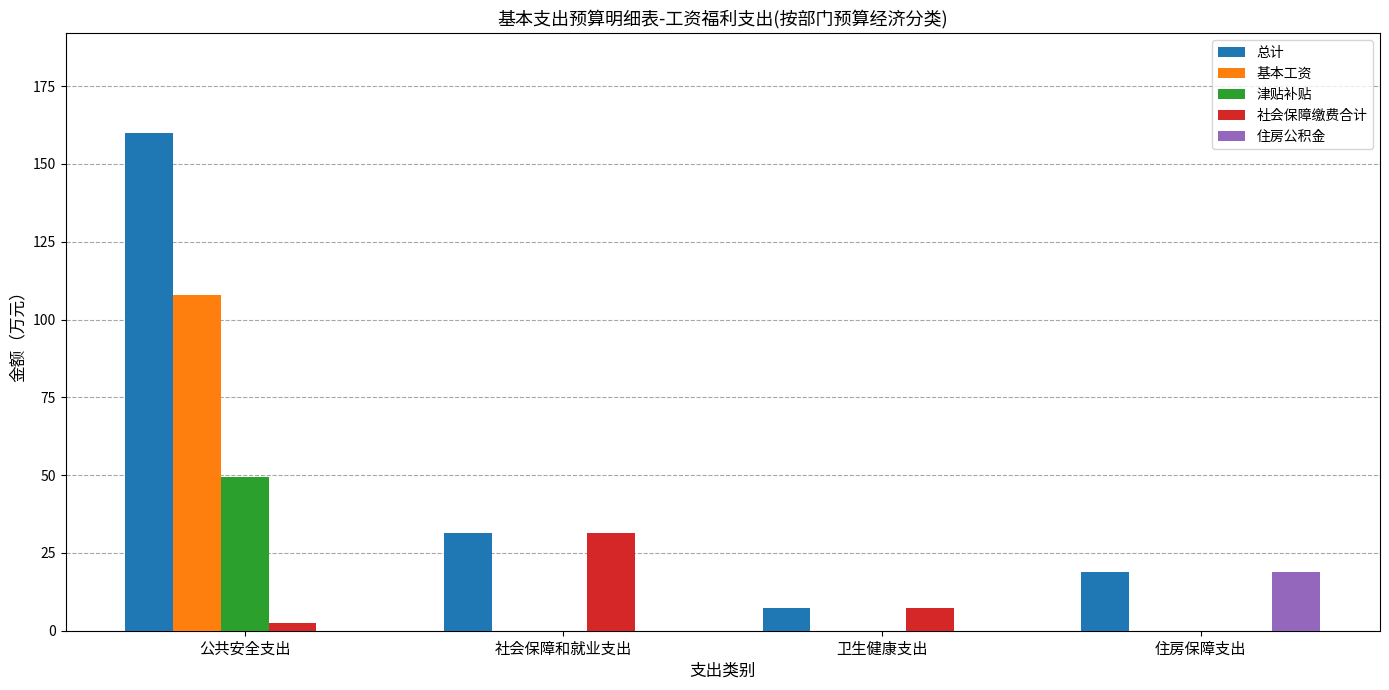

Which series has the largest total across all categories?

总计